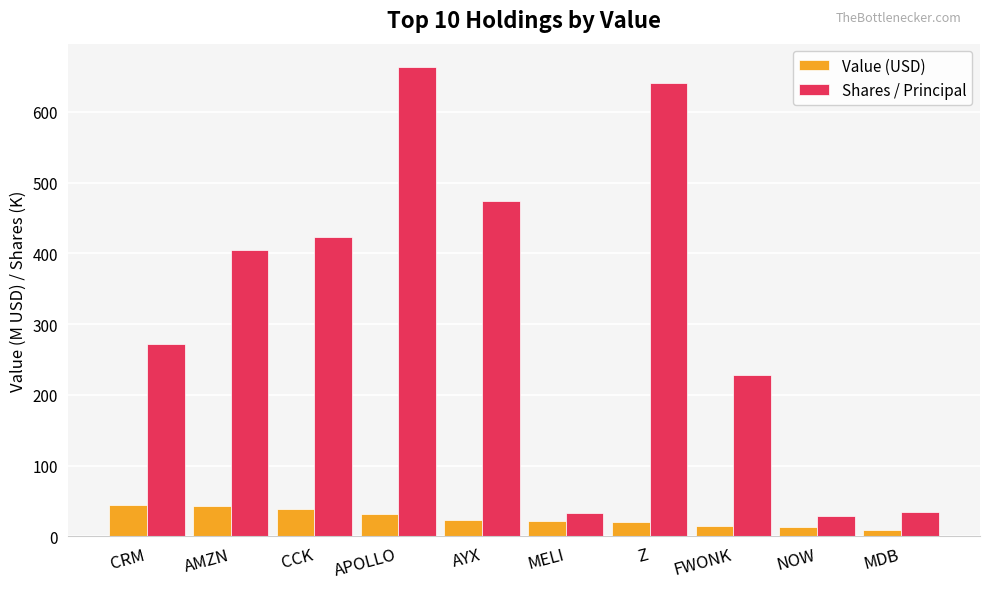

What is the total value across all series at AYX?

496.3